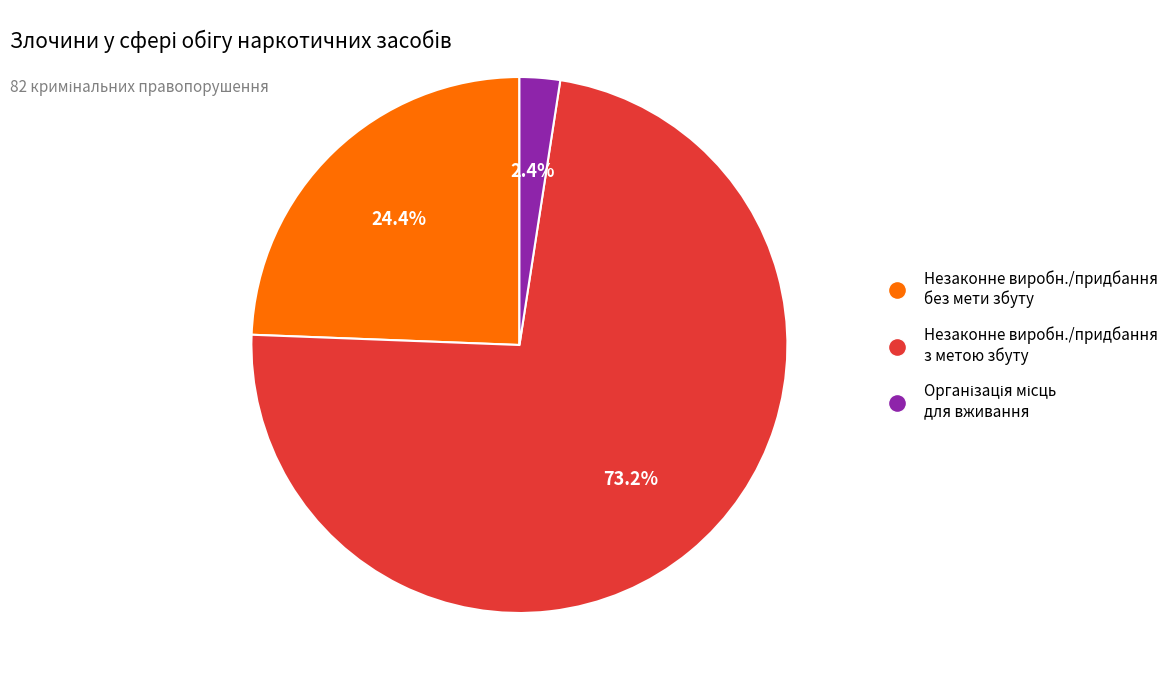

Between Незаконне виробн./придбання без мети збуту and Незаконне виробн./придбання з метою збуту, which is larger?

Незаконне виробн./придбання з метою збуту